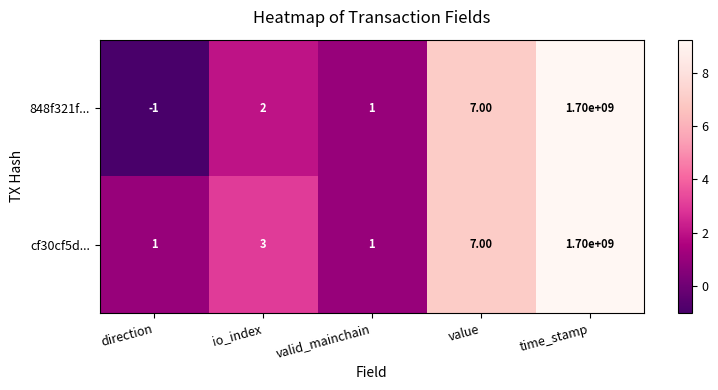

Which series has the largest total across all categories?

cf30cf5d...